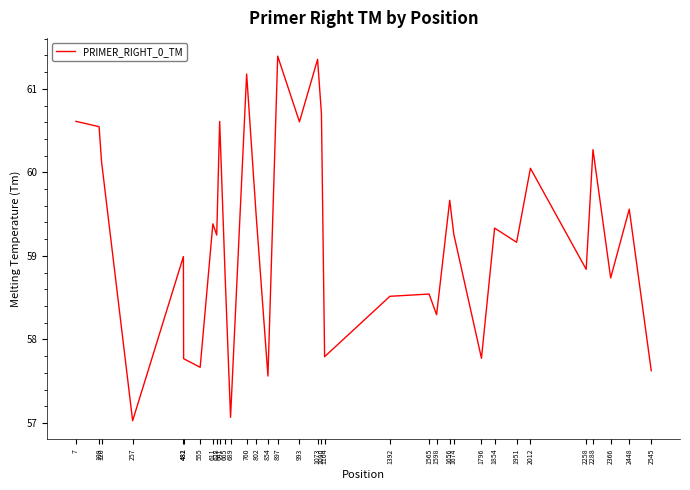

The value at 665 is 58.8. True or false?

True